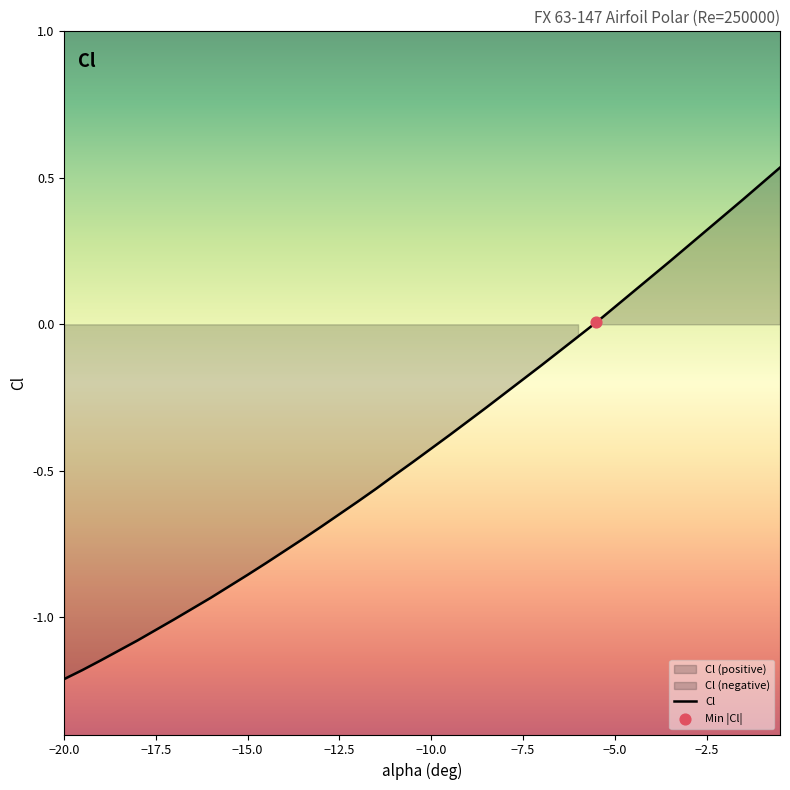

What is the lowest value of the Cl series?

-1.2